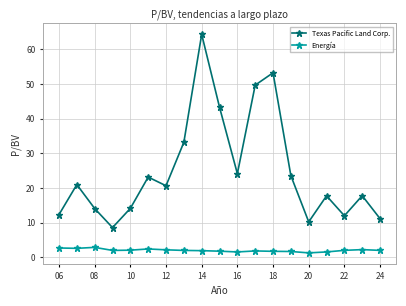

How many lines are shown in the chart?

2